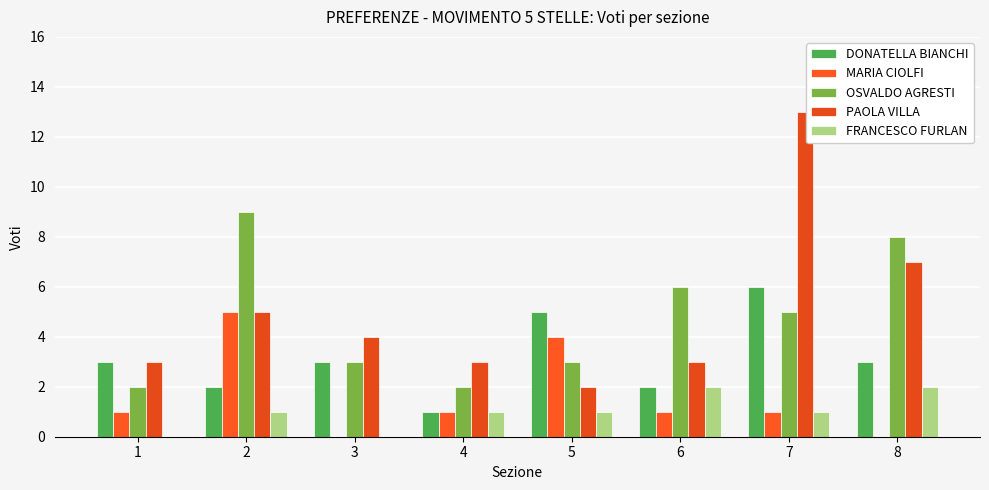

Count the number of categories in the chart.

8